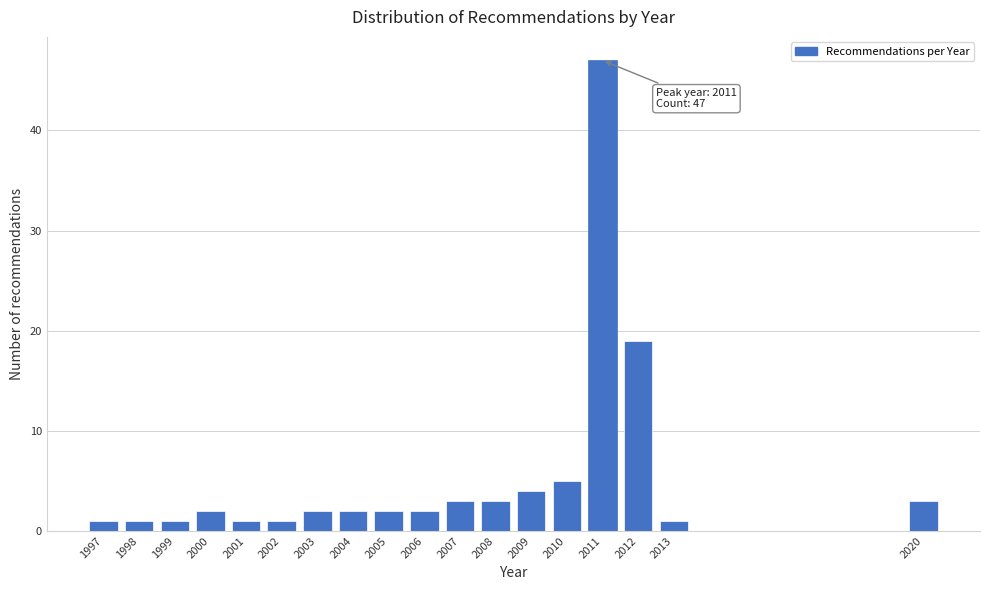

Reading left to right, list all the values displayed in this chart.

1997=1	1998=1	1999=1	2000=2	2001=1	2002=1	2003=2	2004=2	2005=2	2006=2	2007=3	2008=3	2009=4	2010=5	2011=47	2012=19	2013=1	2020=3